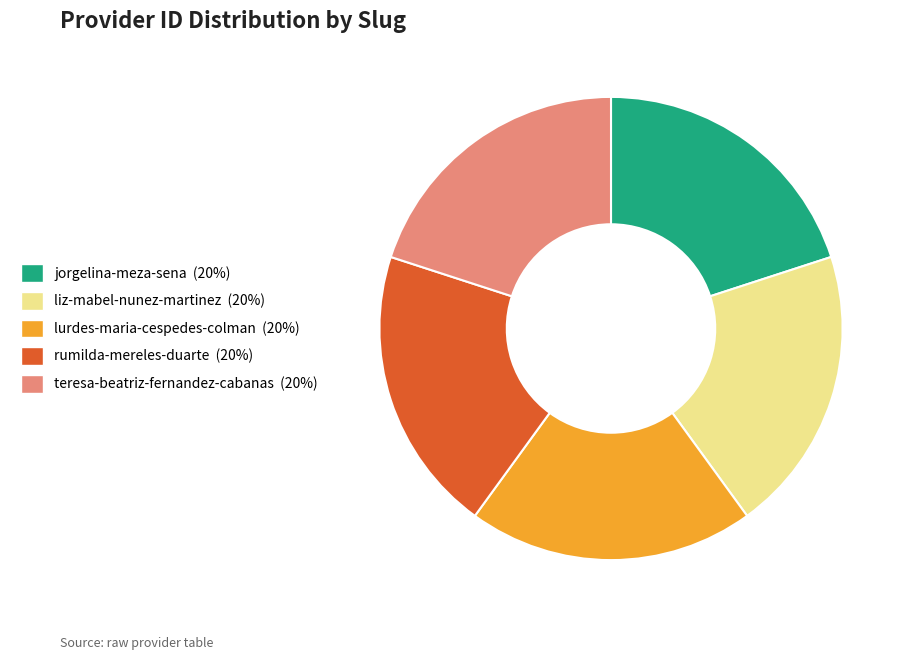

How many slices are in this pie chart?

5